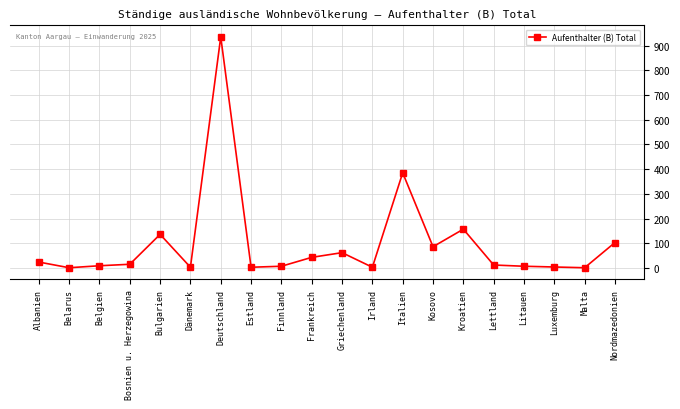

What is the maximum value shown in the chart?

935